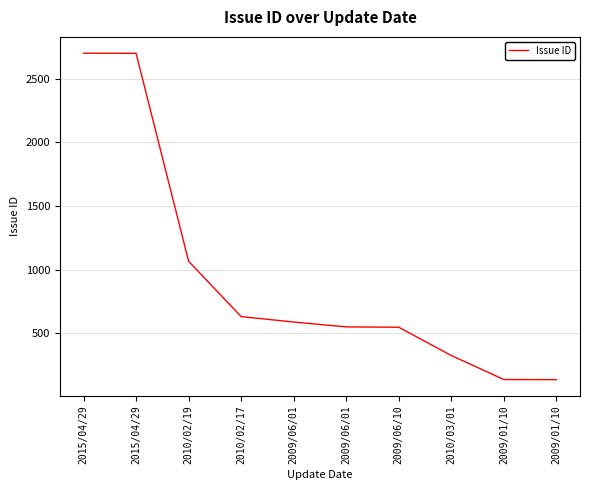

True or false: the data has more than 0 interior local peaks.

False